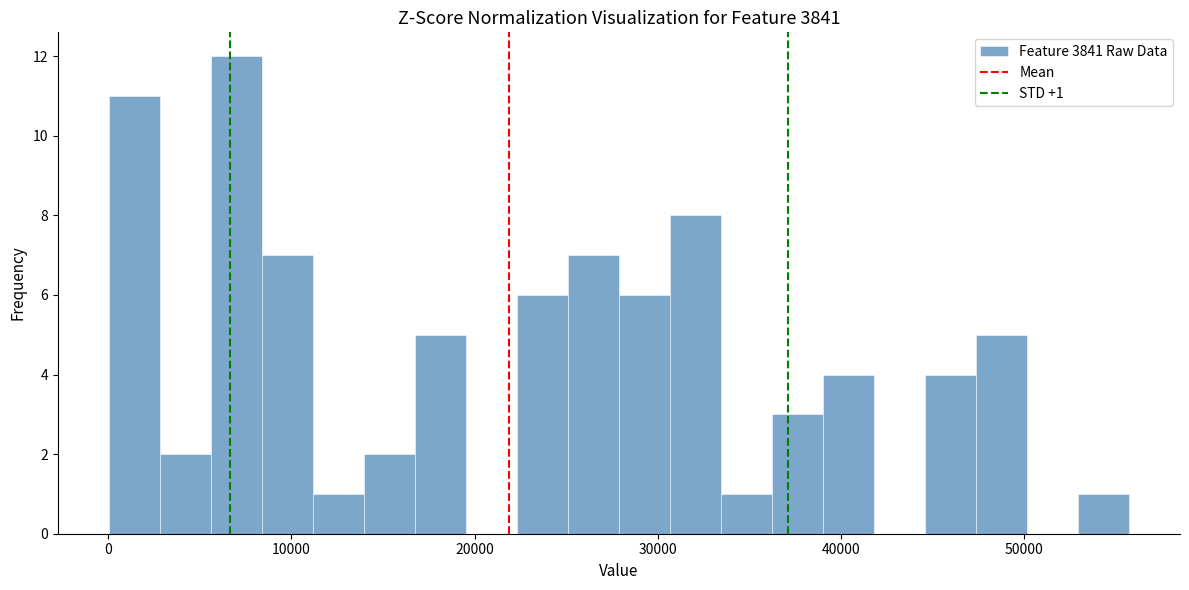

Around what value on the x-axis is the tallest bar? Give the approximate position of its centre, as read against the axis.

7000